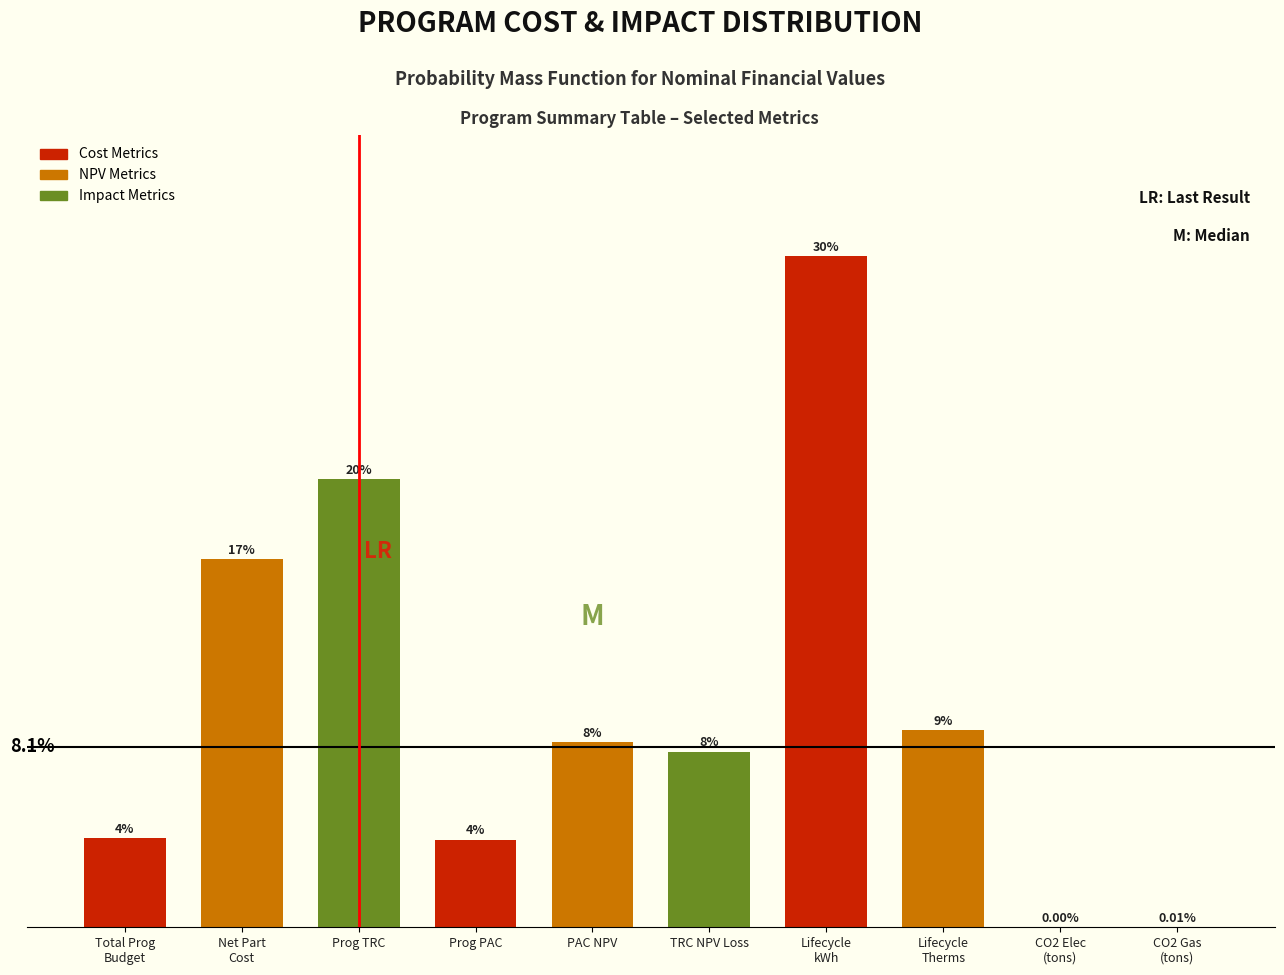

Are the bars horizontal?

No